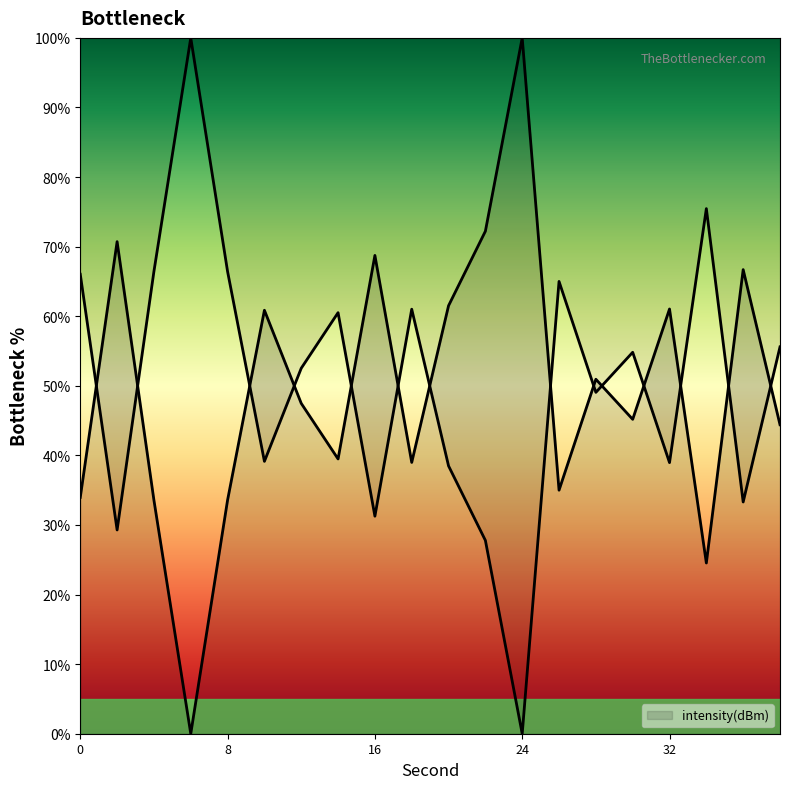

Approximately how many times larger is the value at 36 compared to 28?

0.7